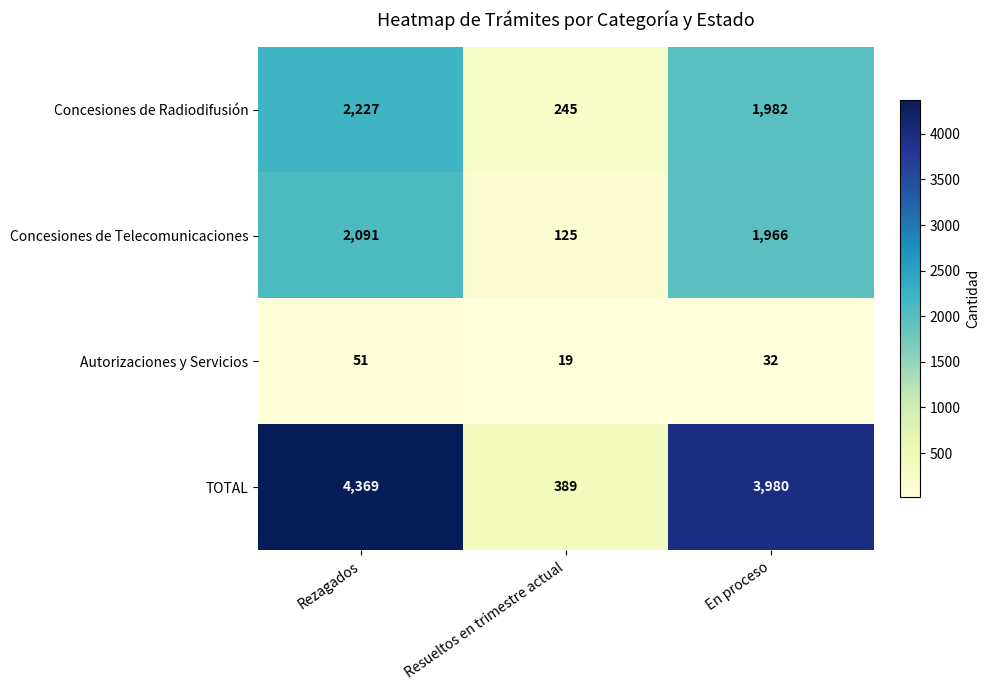

What is the difference between the Concesiones de Telecomunicaciones values at Rezagados and En proceso?

125